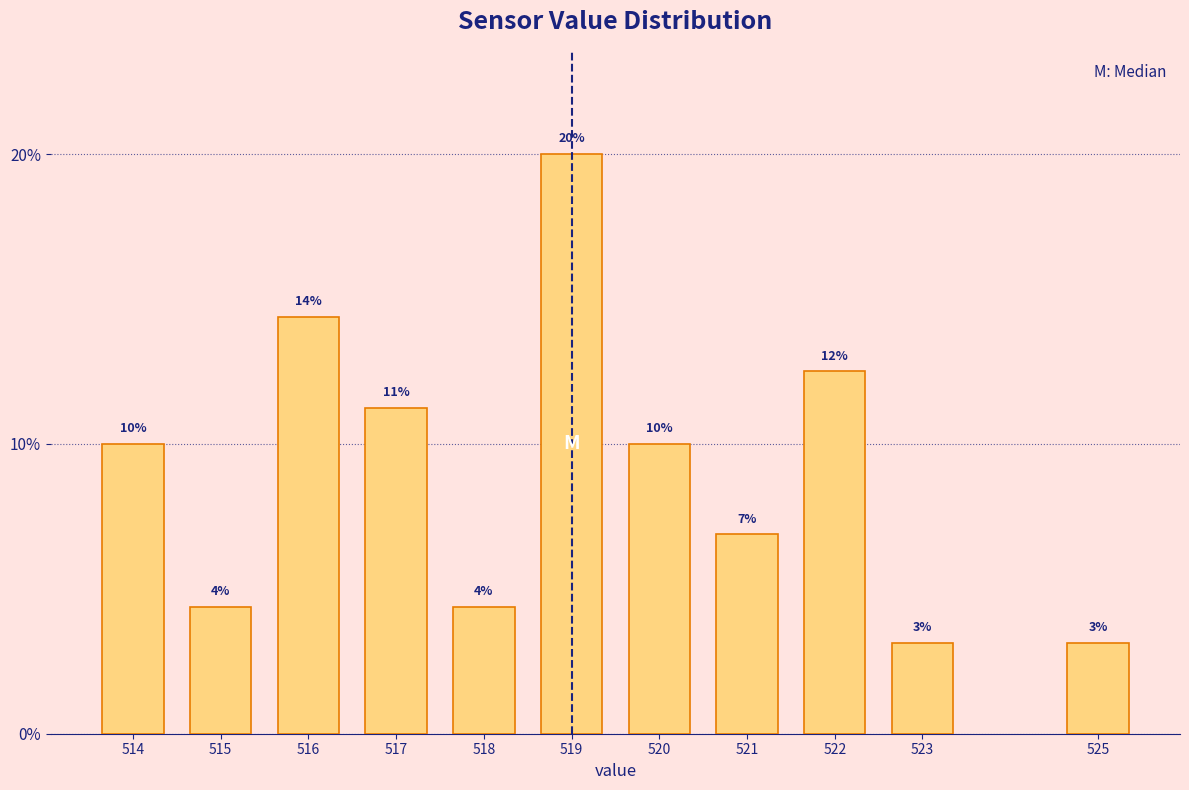

How many bars are there in total?

11